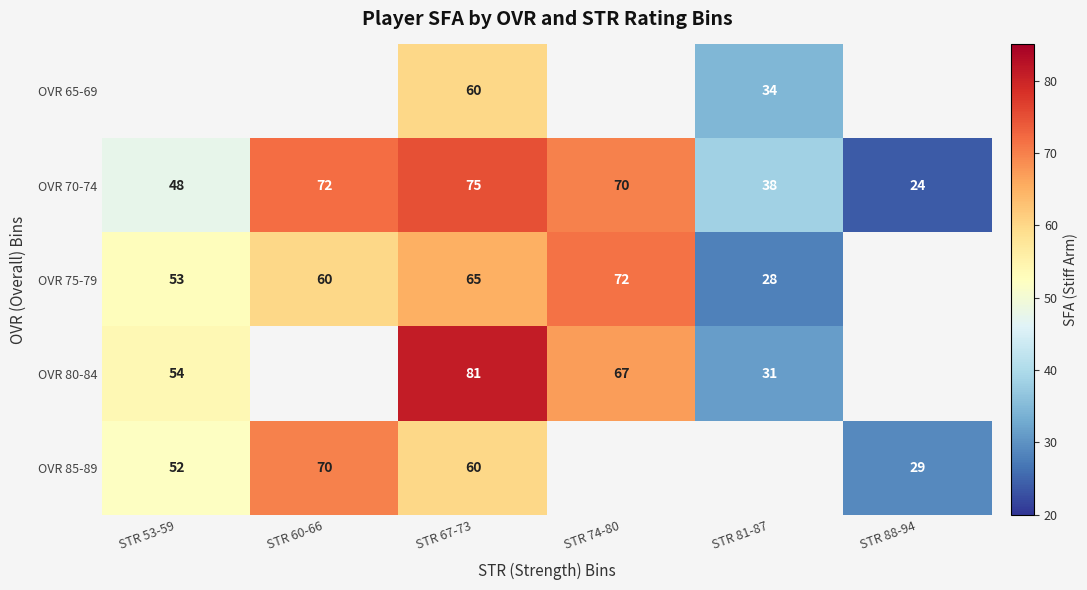

How many data points does each series have?

6